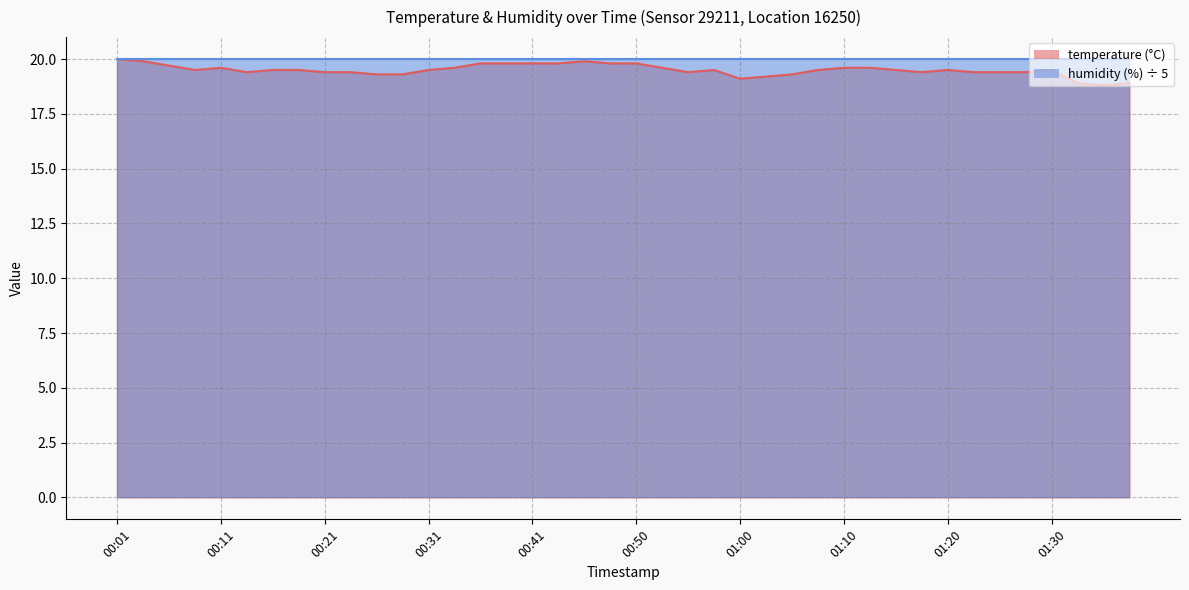

What is the difference between the maximum and minimum values?

1.2